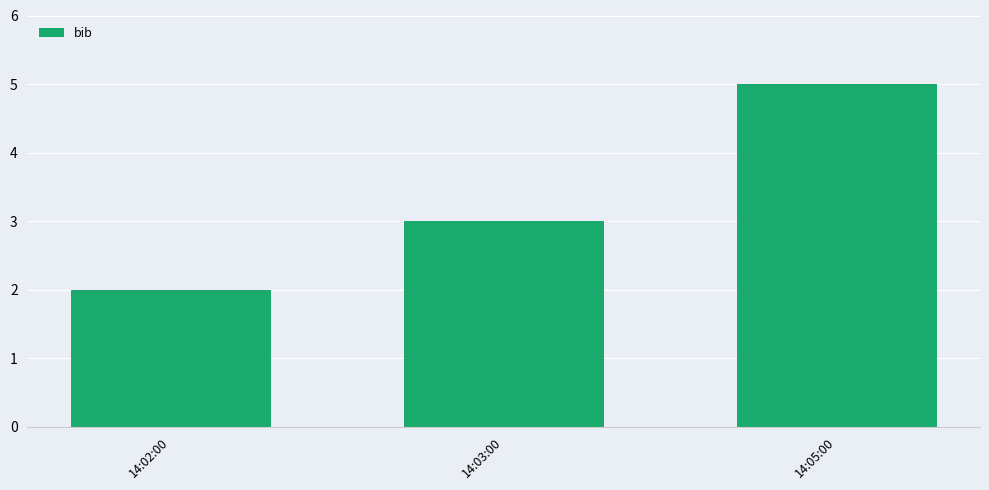

How many values are below 3?

1